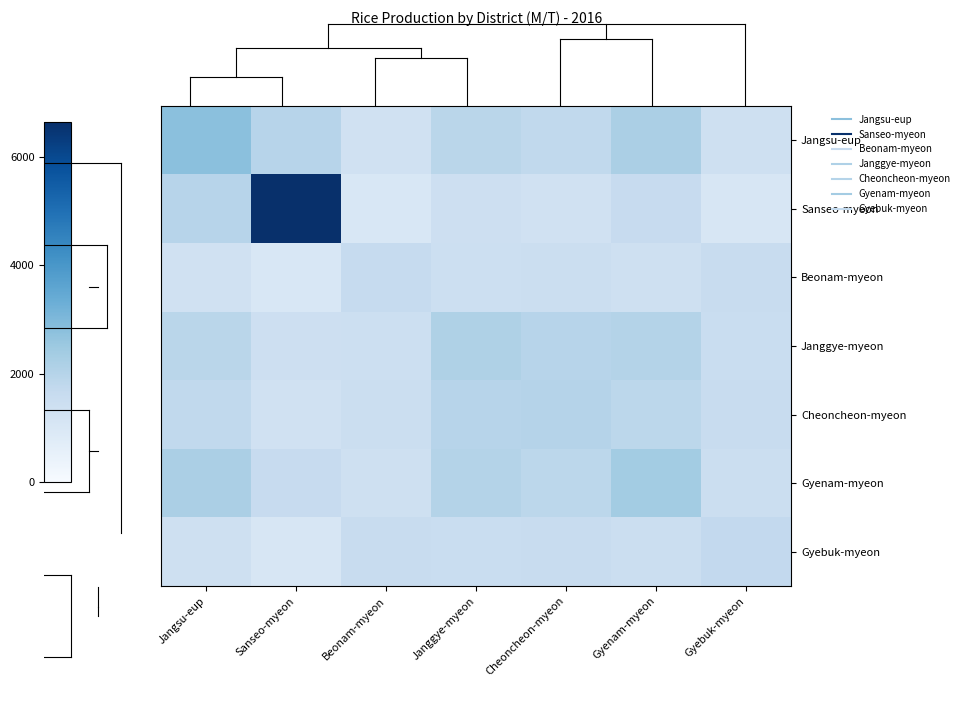

Reading right to left, what are all the values shown in this chart?

Jangsu-eup: Gyebuk-myeon=1394.9	Gyenam-myeon=2214.0	Cheoncheon-myeon=1742.2	Janggye-myeon=1908.6	Beonam-myeon=1302.1	Sanseo-myeon=1969.6	Jangsu-eup=2777.0
Sanseo-myeon: Gyebuk-myeon=1084.4	Gyenam-myeon=1619.4	Cheoncheon-myeon=1315.8	Janggye-myeon=1424.1	Beonam-myeon=1021.2	Sanseo-myeon=6636.0	Jangsu-eup=1969.6
Beonam-myeon: Gyebuk-myeon=1598.0	Gyenam-myeon=1382.0	Cheoncheon-myeon=1483.8	Janggye-myeon=1442.7	Beonam-myeon=1638.0	Sanseo-myeon=1021.2	Jangsu-eup=1302.1
Janggye-myeon: Gyebuk-myeon=1550.3	Gyenam-myeon=2046.3	Cheoncheon-myeon=1955.6	Janggye-myeon=2151.0	Beonam-myeon=1442.7	Sanseo-myeon=1424.1	Jangsu-eup=1908.6
Cheoncheon-myeon: Gyebuk-myeon=1595.7	Gyenam-myeon=1863.5	Cheoncheon-myeon=2018.0	Janggye-myeon=1955.6	Beonam-myeon=1483.8	Sanseo-myeon=1315.8	Jangsu-eup=1742.2
Gyenam-myeon: Gyebuk-myeon=1483.2	Gyenam-myeon=2383.0	Cheoncheon-myeon=1863.5	Janggye-myeon=2046.3	Beonam-myeon=1382.0	Sanseo-myeon=1619.4	Jangsu-eup=2214.0
Gyebuk-myeon: Gyebuk-myeon=1722.0	Gyenam-myeon=1483.2	Cheoncheon-myeon=1595.7	Janggye-myeon=1550.3	Beonam-myeon=1598.0	Sanseo-myeon=1084.4	Jangsu-eup=1394.9